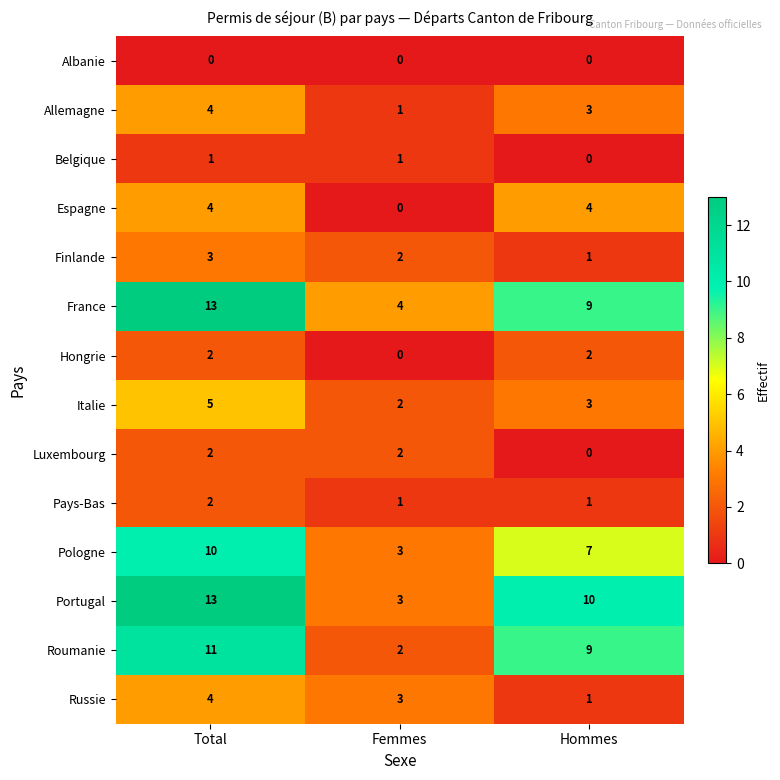

What is the approximate value of Portugal at Total, to the nearest 5?

15